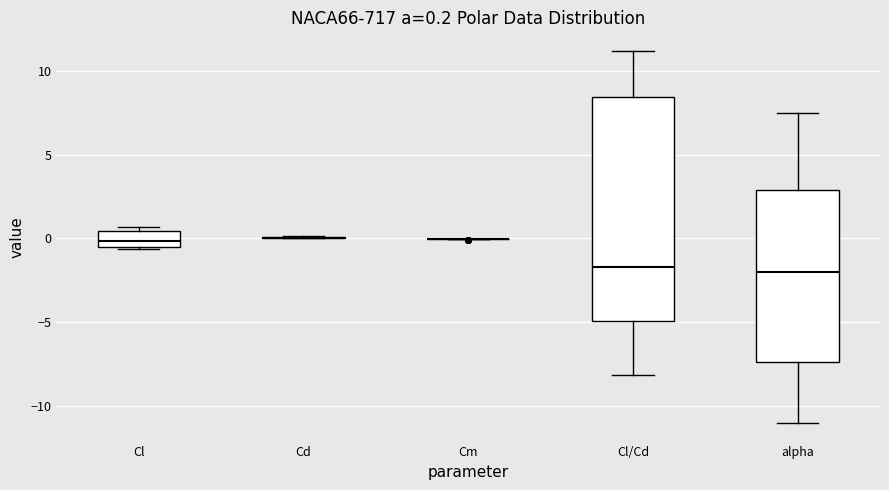

Comparing the boxes themselves (not the whiskers), which one is the tallest?

Cl/Cd